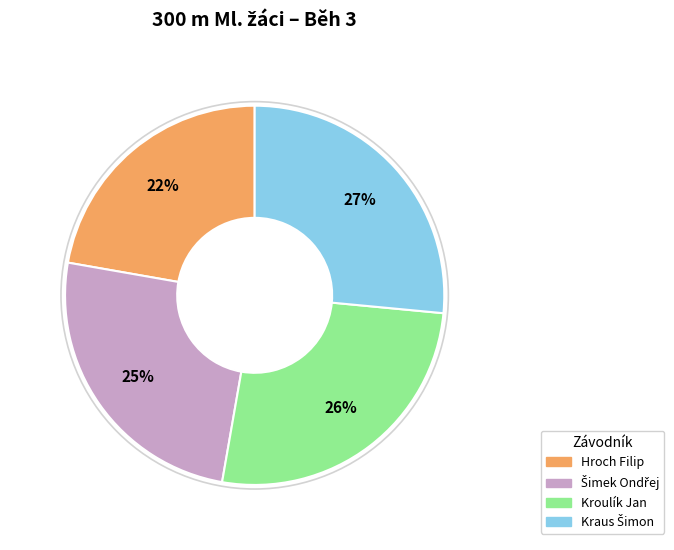

What is the smallest slice in the pie chart?

Hroch Filip